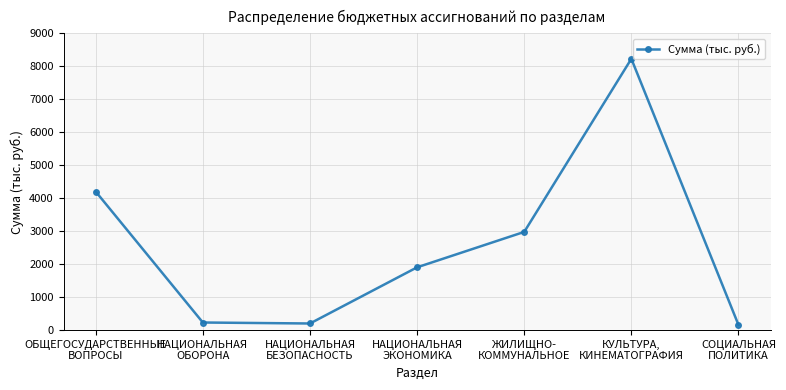

True or false: the data has more than 0 interior local peaks.

True